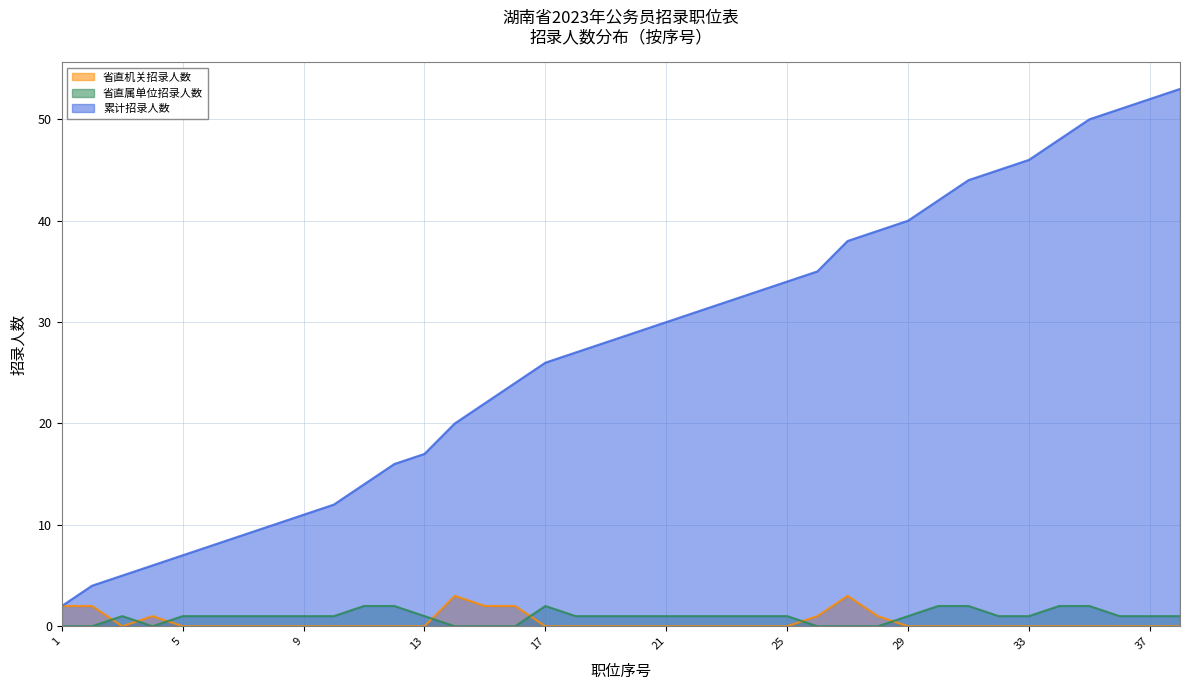

True or false: 累计招录人数 and 省直机关招录人数 intersect in this chart.

False